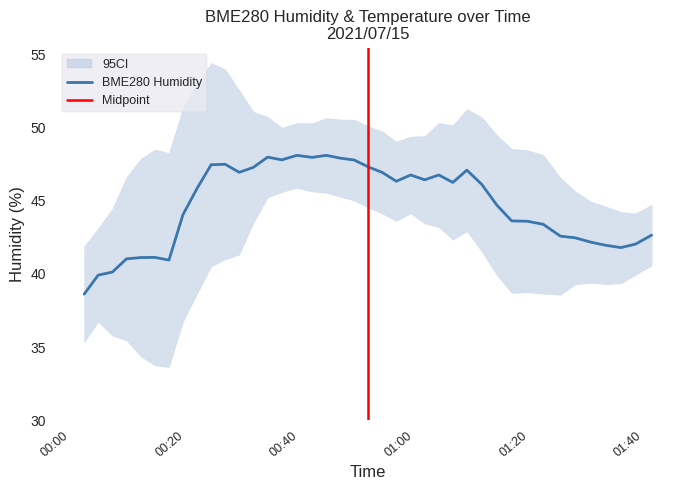

How many interior local valleys (lower than both neighbors) does the data have?

8